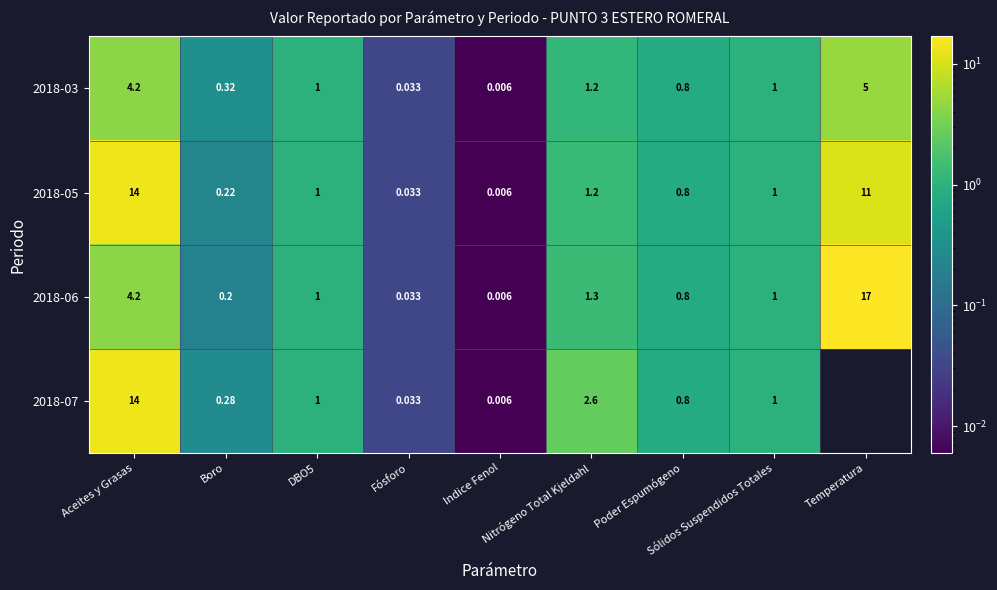

The 2018-07 series shows 0.3 at Poder Espumógeno. True or false?

False